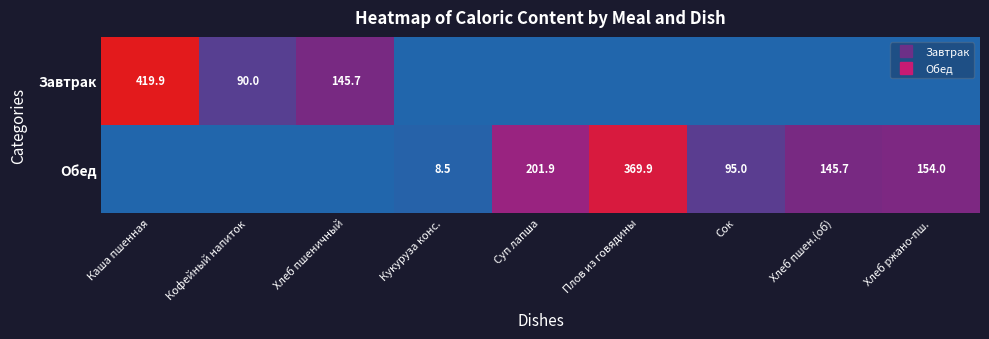

Which series has the largest total across all categories?

Обед